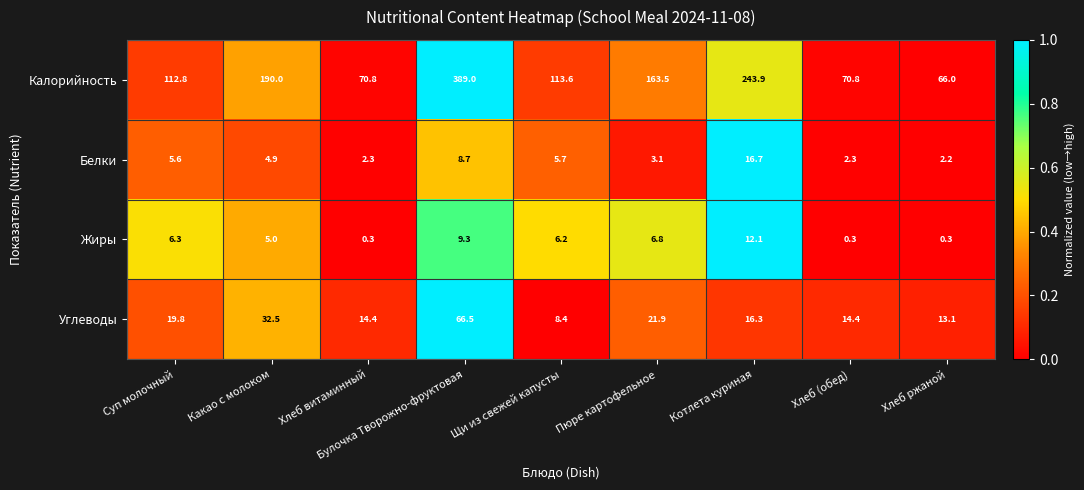

What is the difference between the maximum and second lowest values in the Углеводы series?

53.4